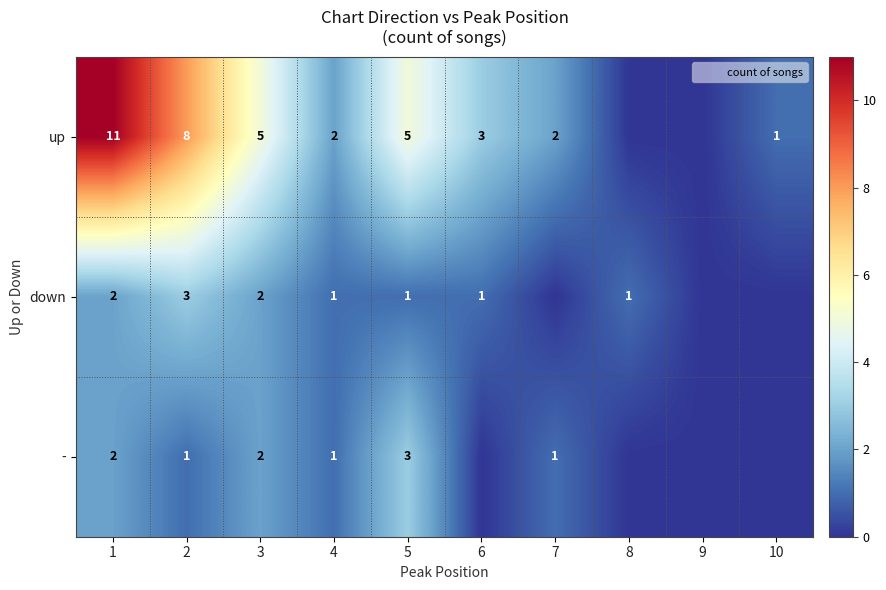

How many categories are shown in the chart?

10